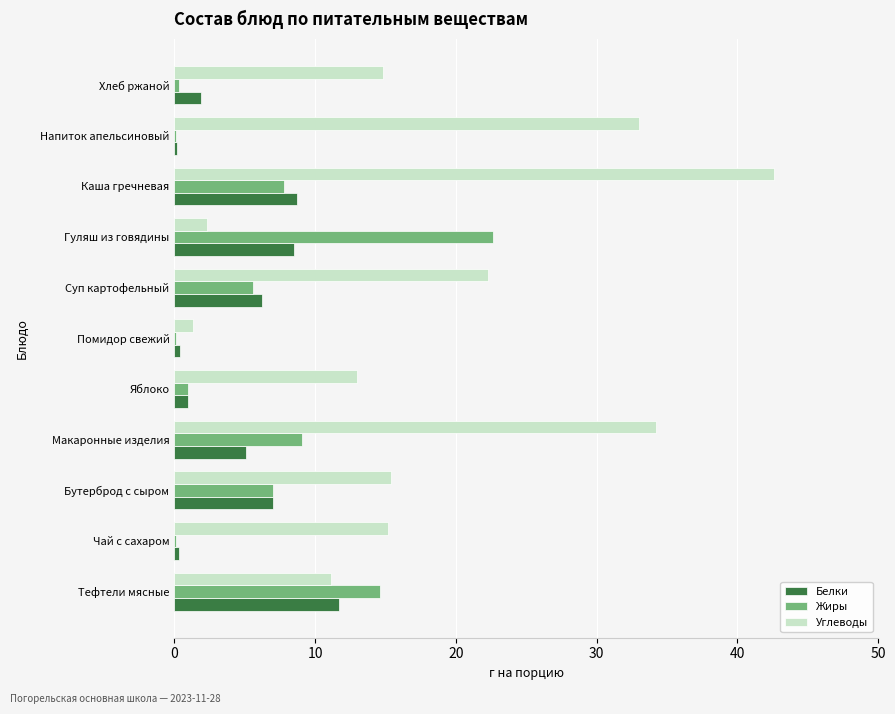

At which category is the sum across all series the highest?

Каша гречневая